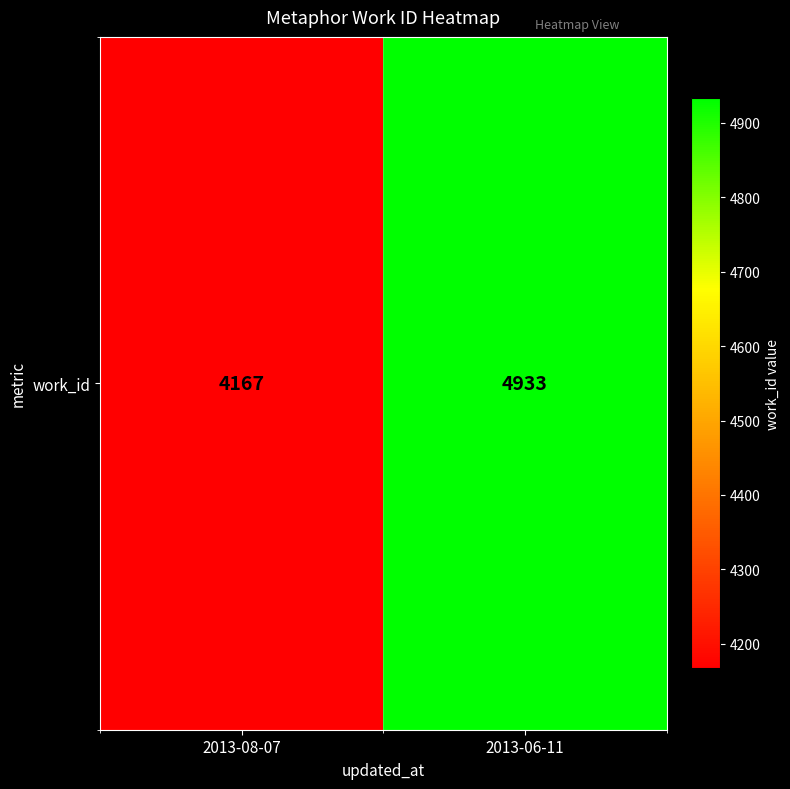

Reading right to left, transcribe all the data shown in this chart.

2013-06-11=4933	2013-08-07=4167